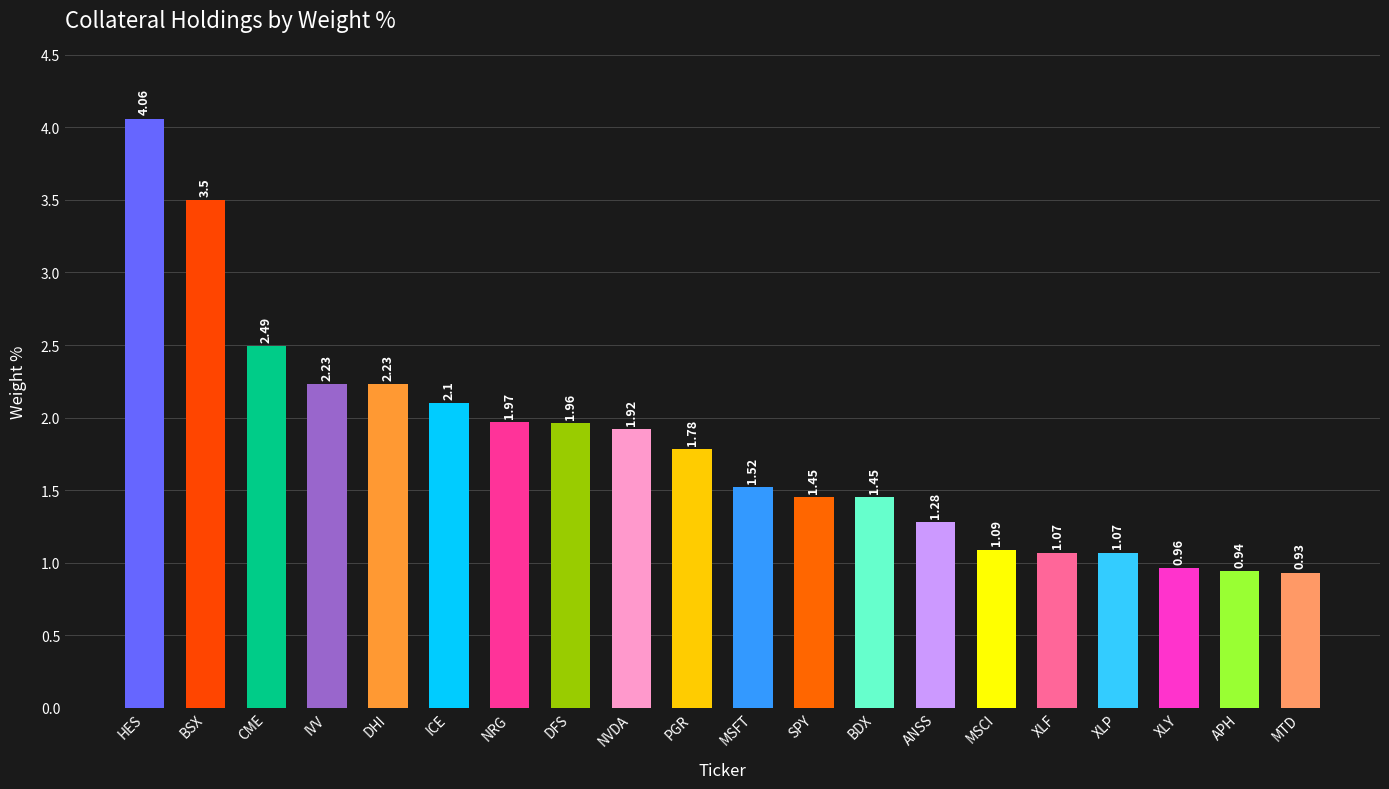

The chart shows a value of 6.5 at HES. True or false?

False